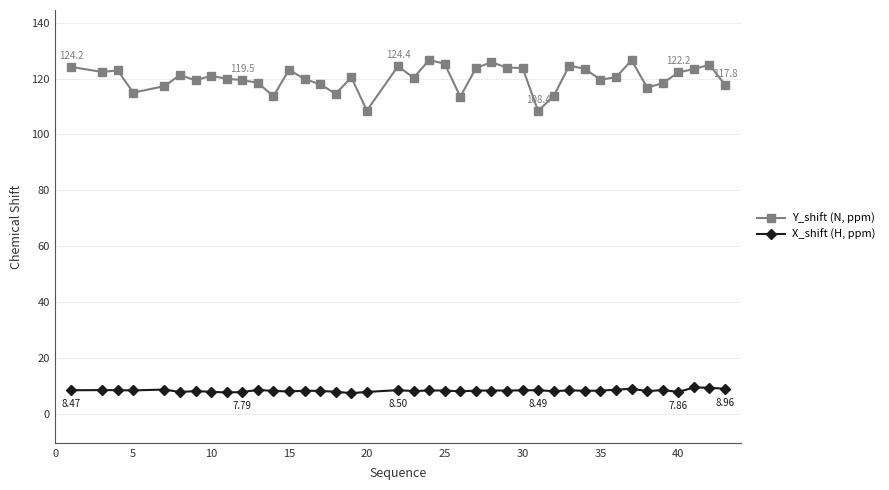

What are all the series names shown in the legend?

Y_shift (N, ppm), X_shift (H, ppm)